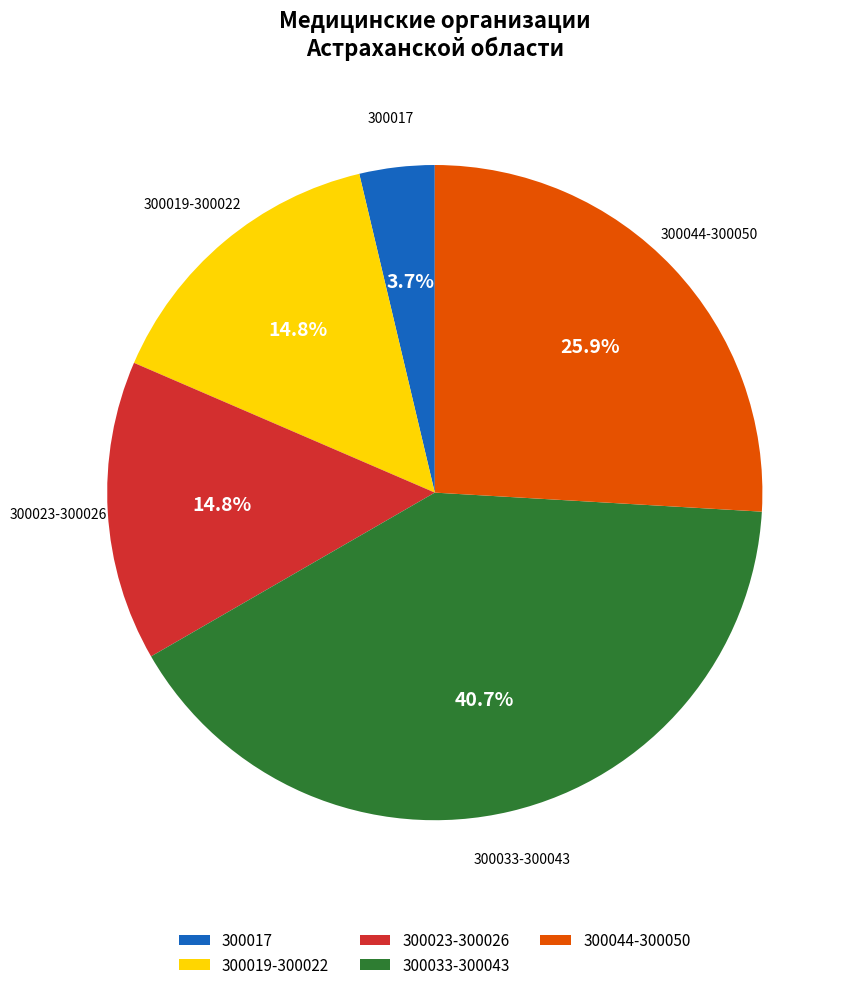

How many slices are in this pie chart?

5